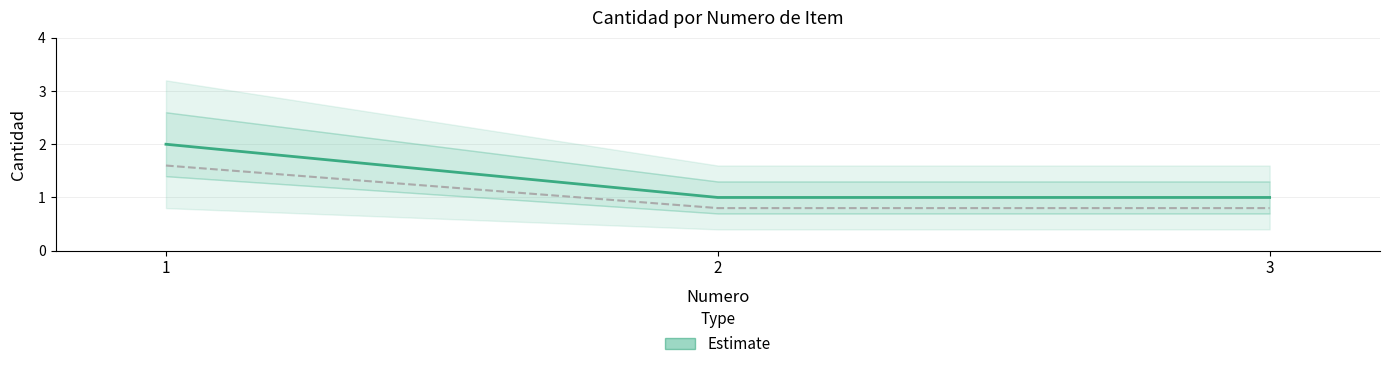

Is this an area chart (filled region under the line)?

No